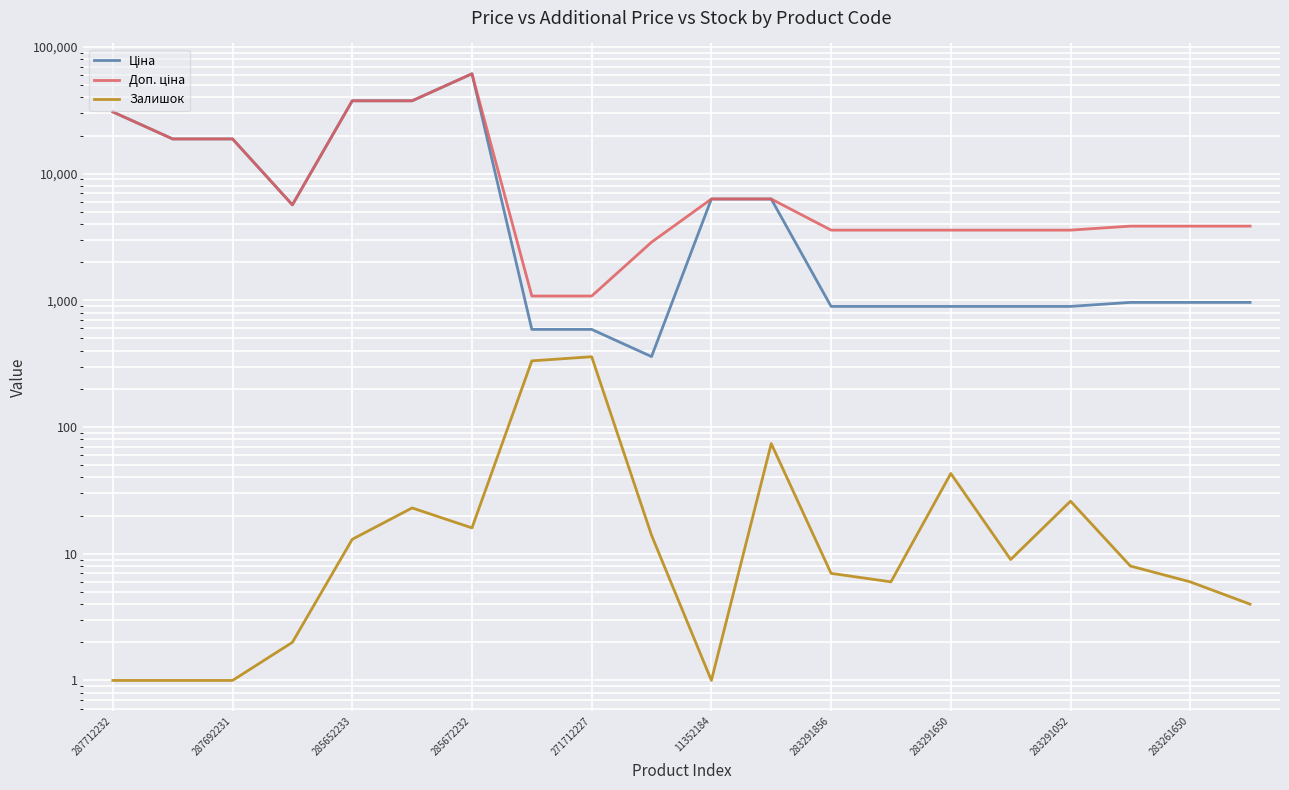

Is it true that Ціна equals 98569.4 at 285672232?

False